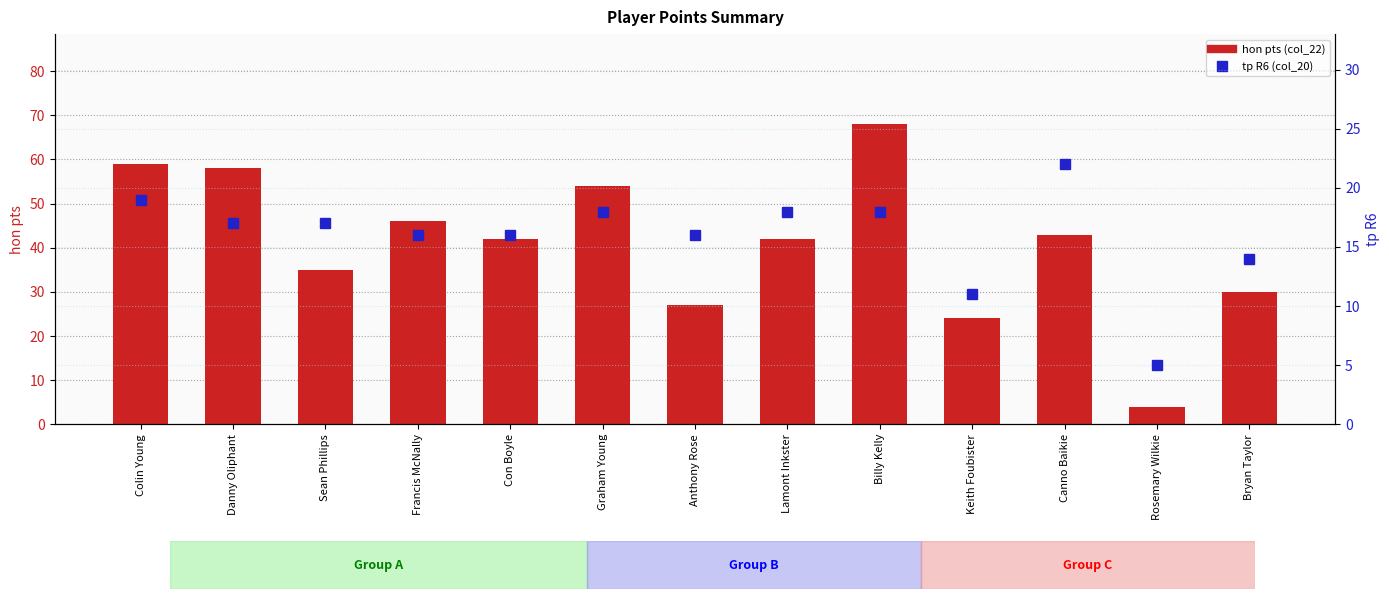

What are all the series names shown in the legend?

hon pts (col_22), tp R6 (col_20)